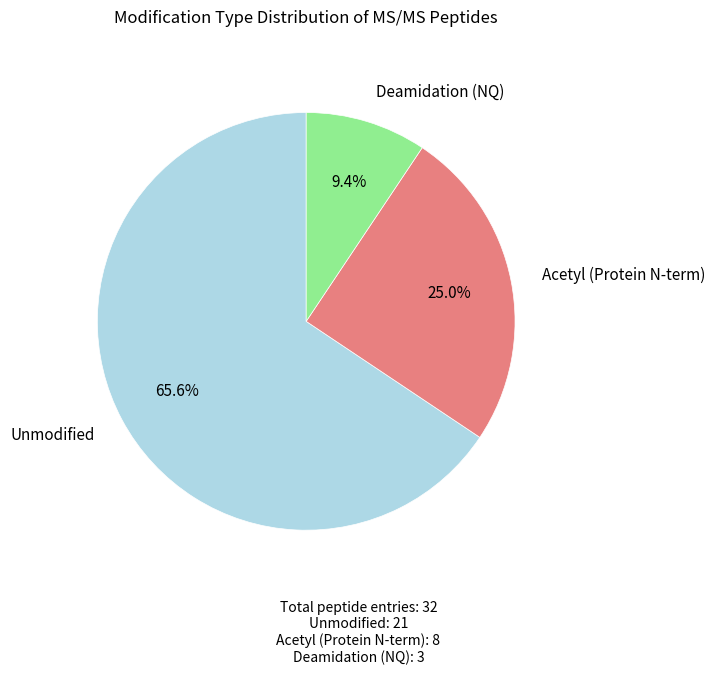

To the nearest percent, what is the average slice percentage?

33%